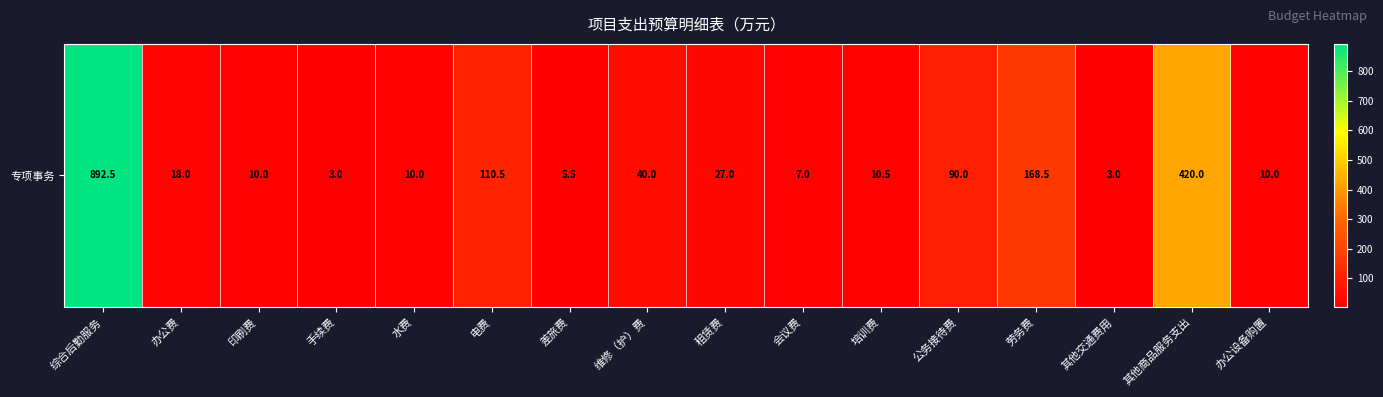

What is the ratio of the value at 劳务费 to the value at 差旅费?

30.6